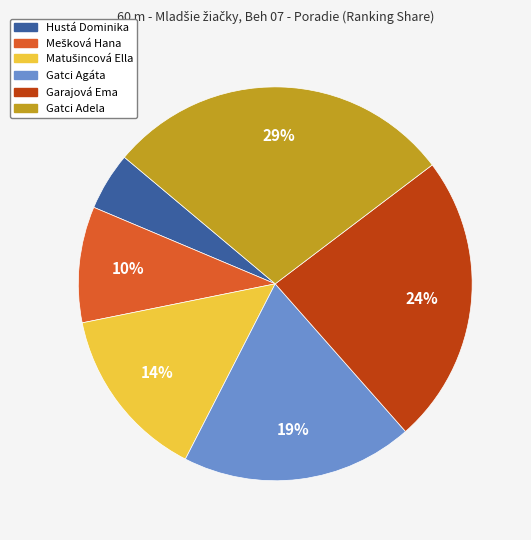

Do Hustá Dominika and Gatci Adela together represent more than half of the pie?

No